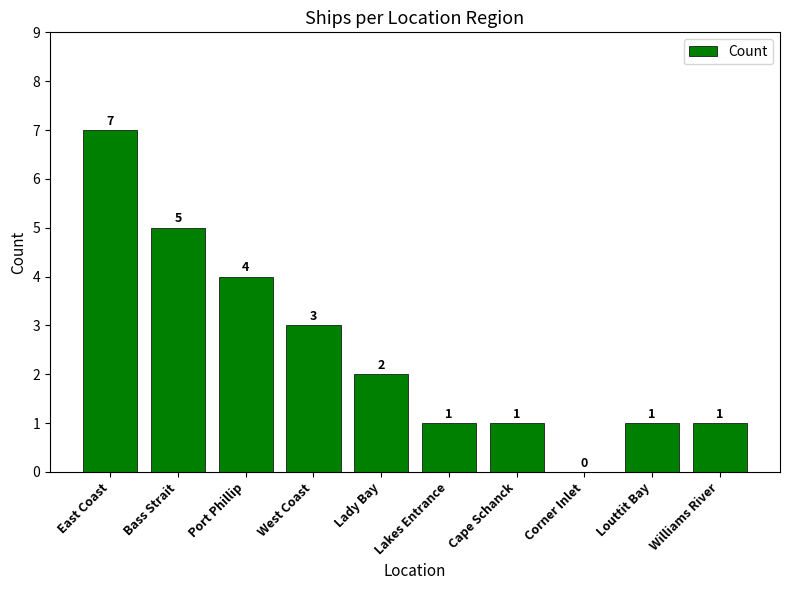

Which has a higher value, Port Phillip or Lady Bay?

Port Phillip